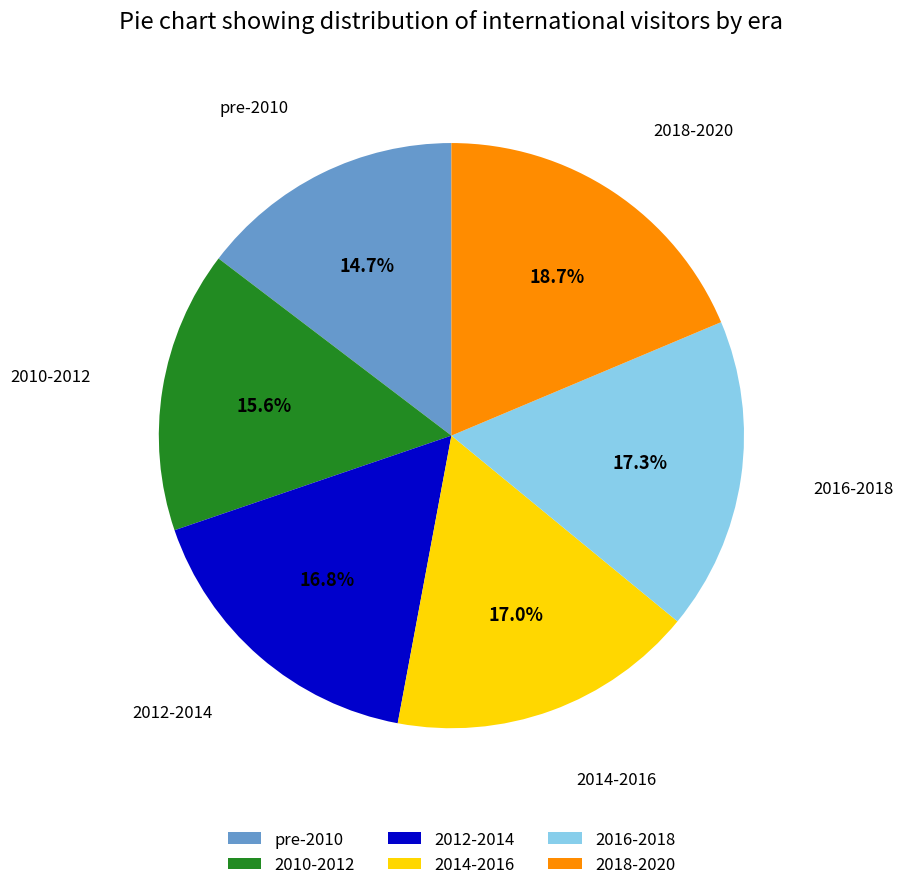

Which slice is the largest?

2018-2020